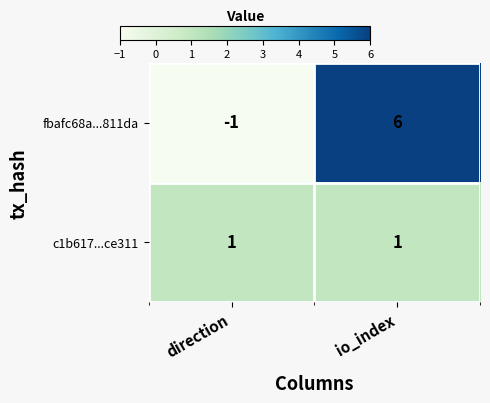

List the series in order of their peak value, highest first.

fbafc68a...811da, c1b617...ce311